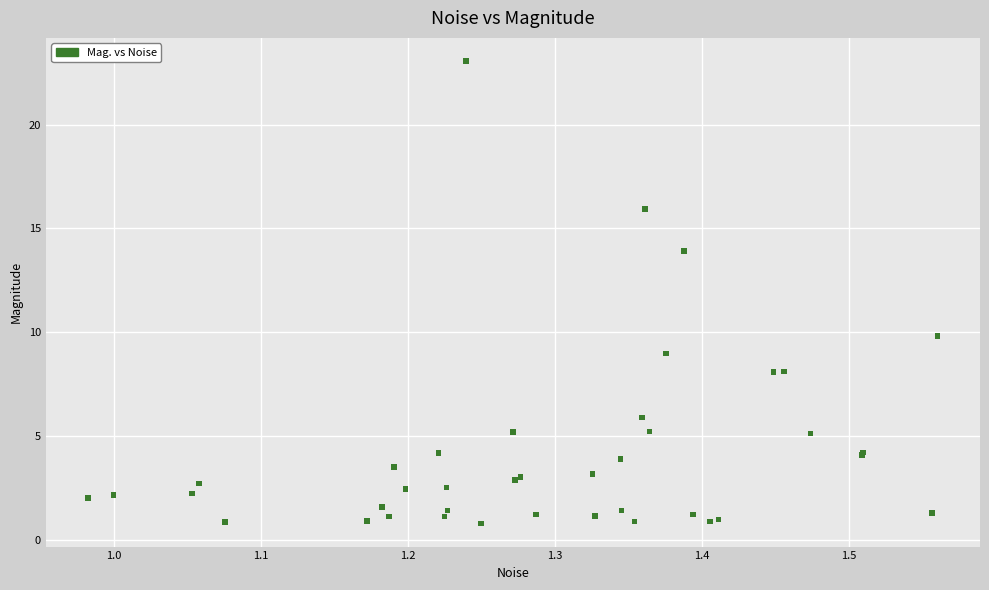

What Y value in the scatter plot is closest to 11?

9.8